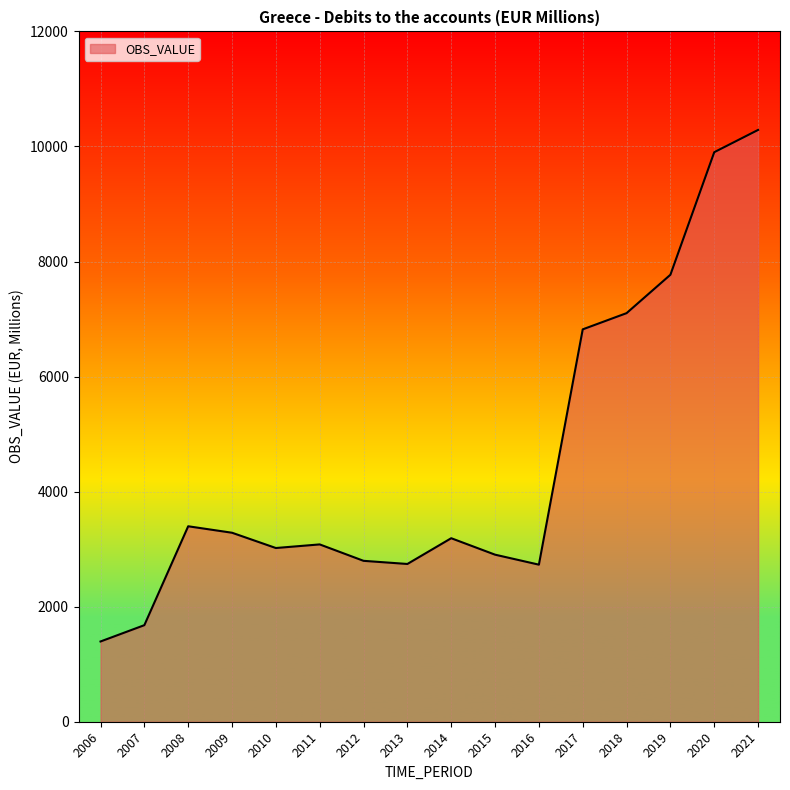

The value at 2009 is 3285.2. True or false?

True